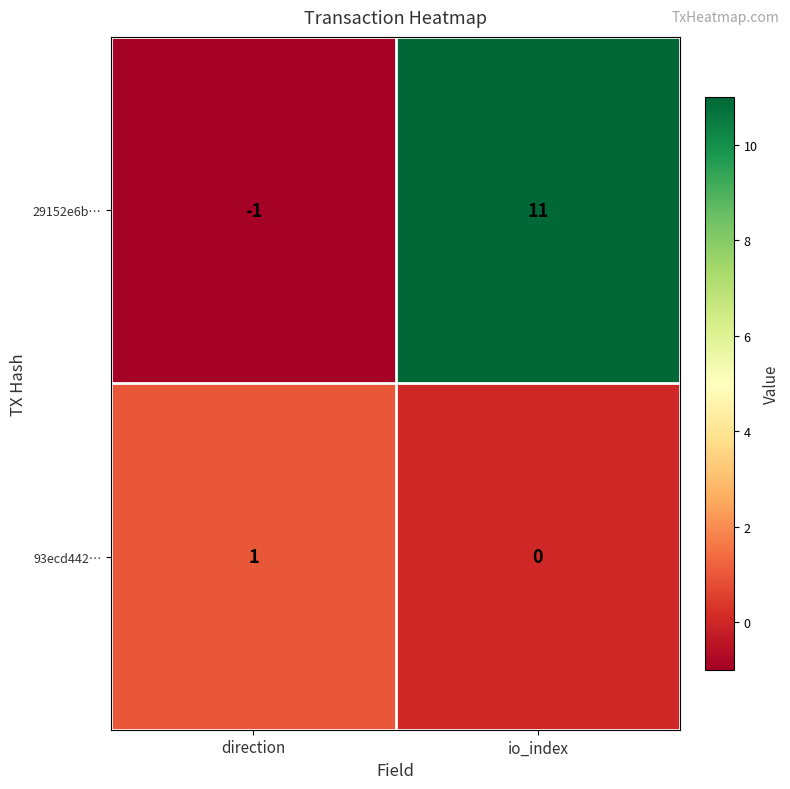

Which series changed the most between direction and io_index?

29152e6b…